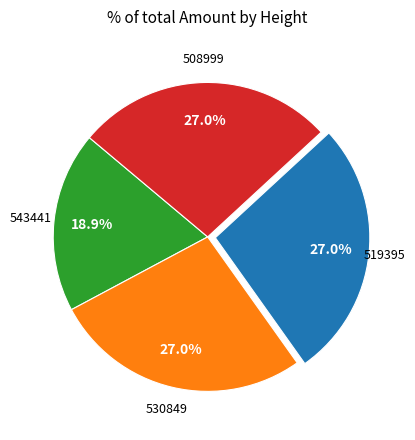

Is there a majority slice in this chart?

No